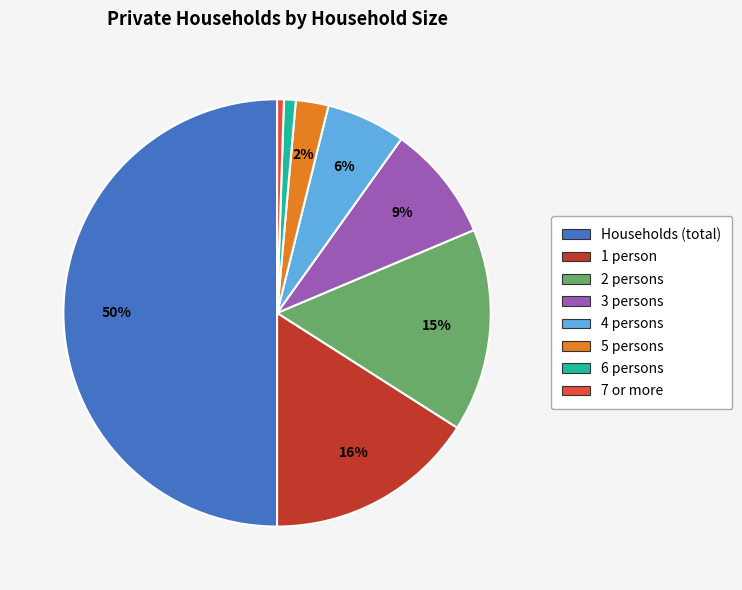

Between Households (total) and 2 persons, which is larger?

Households (total)